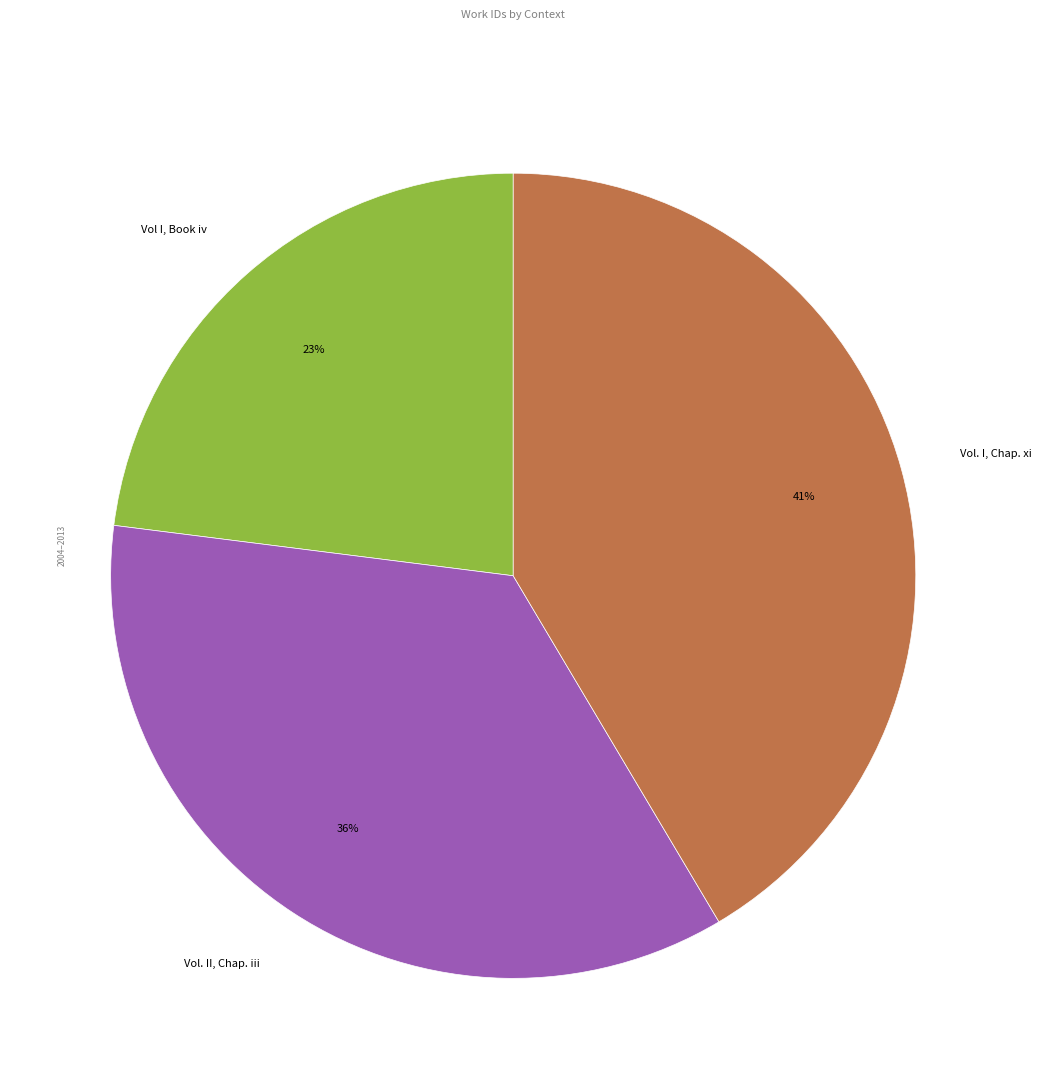

Does Vol. II, Chap. iii account for over 50% of the chart?

No